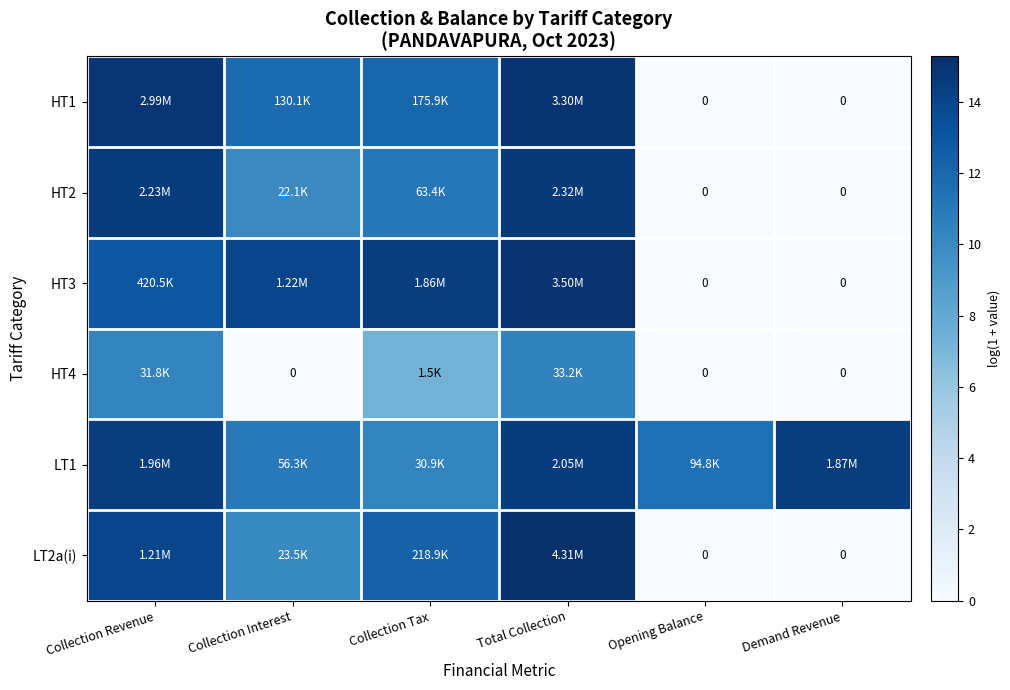

At which label is LT2a(i) closest to 7?

Collection Interest